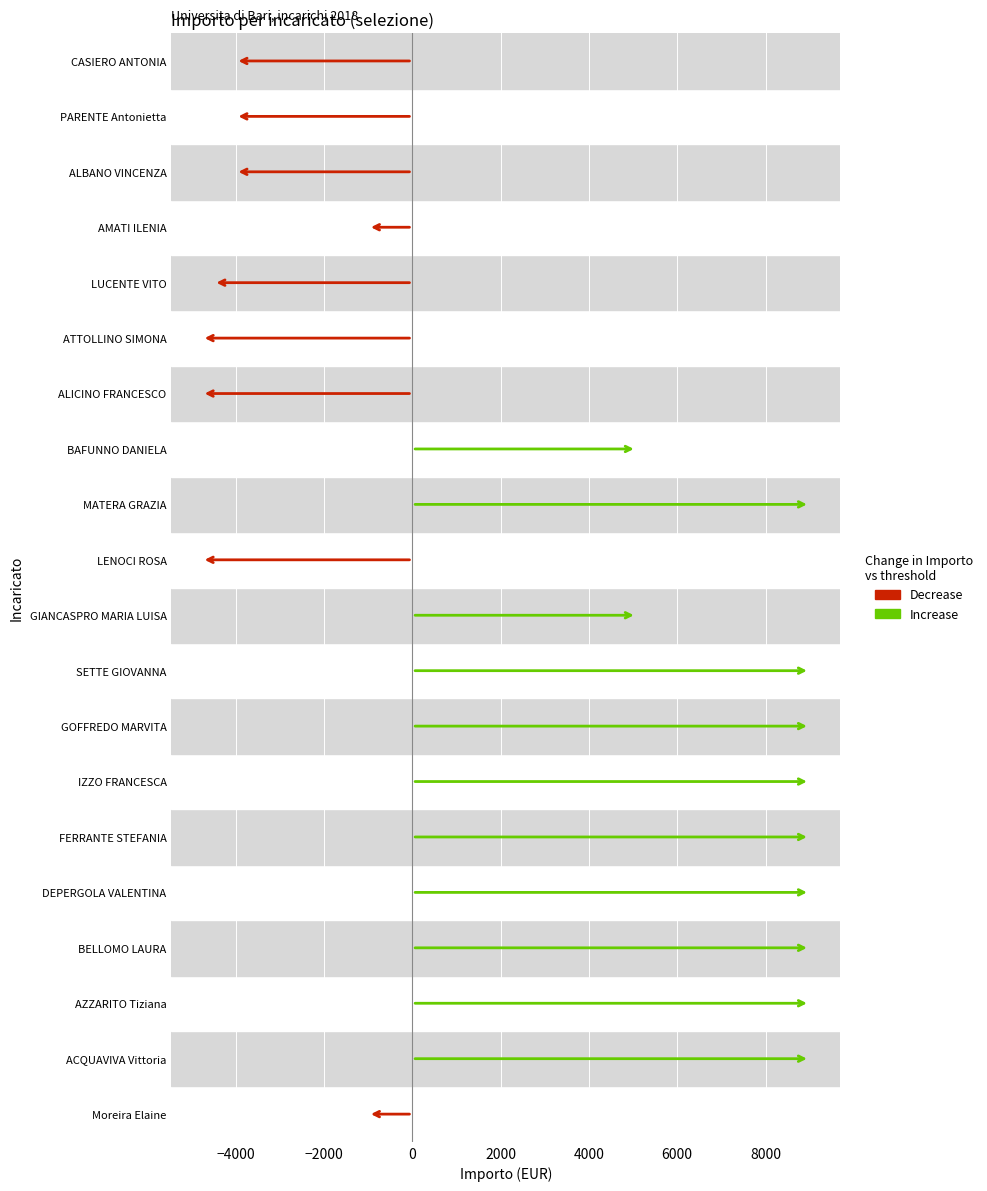

Rank the series by their average value, from highest to lowest.

Importo (increase), Importo (decrease)